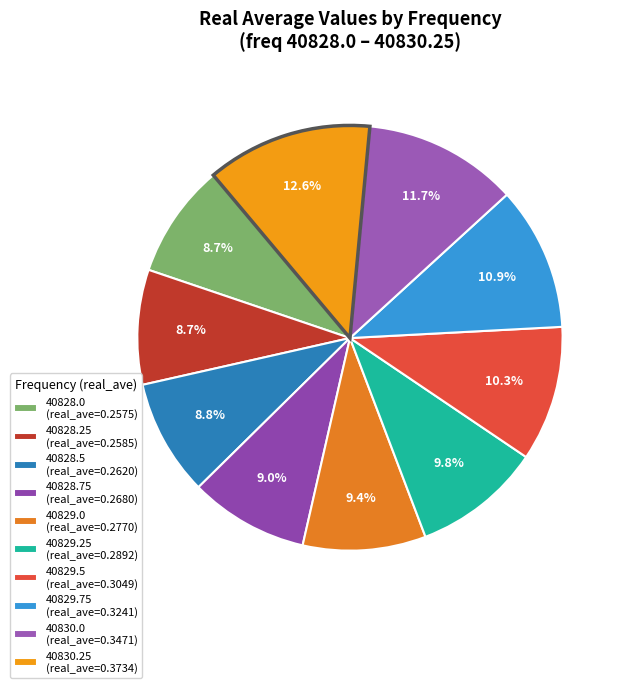

How many slices are in this pie chart?

10